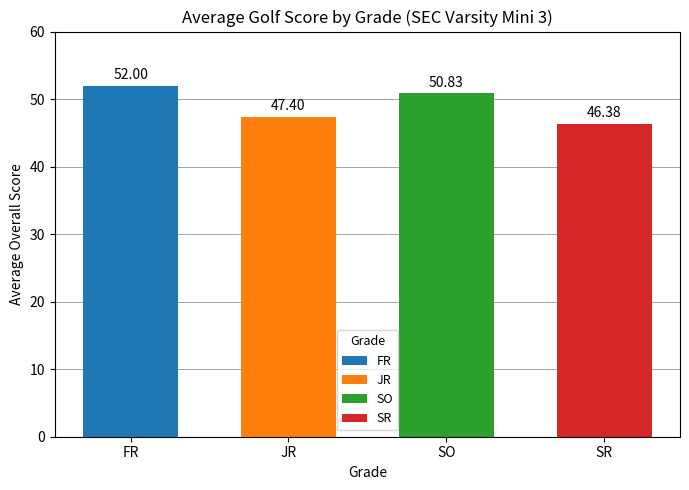

Where does the data first go above 50?

FR